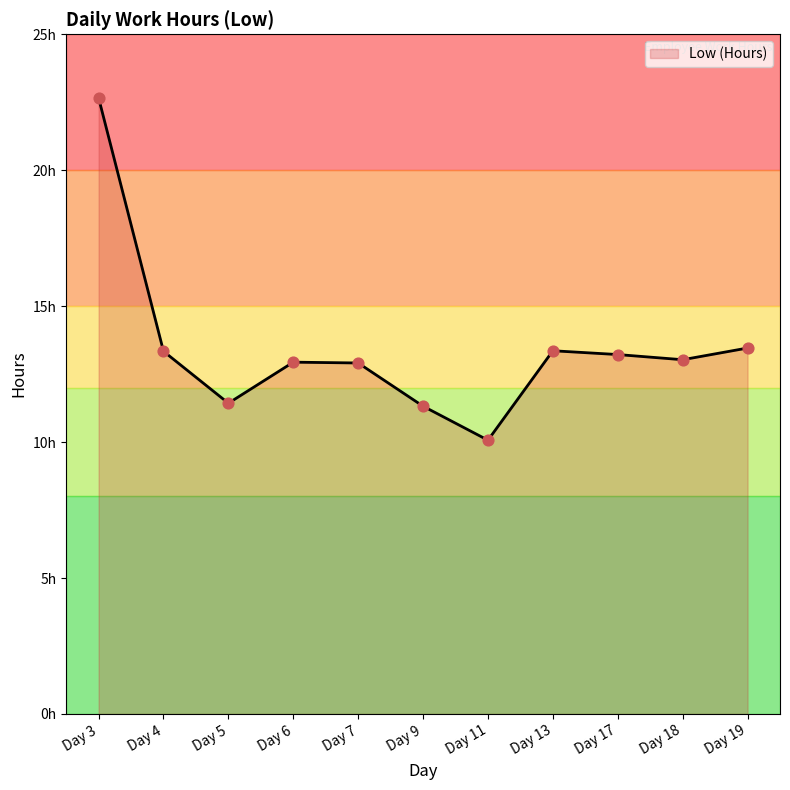

Which has a higher value, Day 5 or Day 17?

Day 17